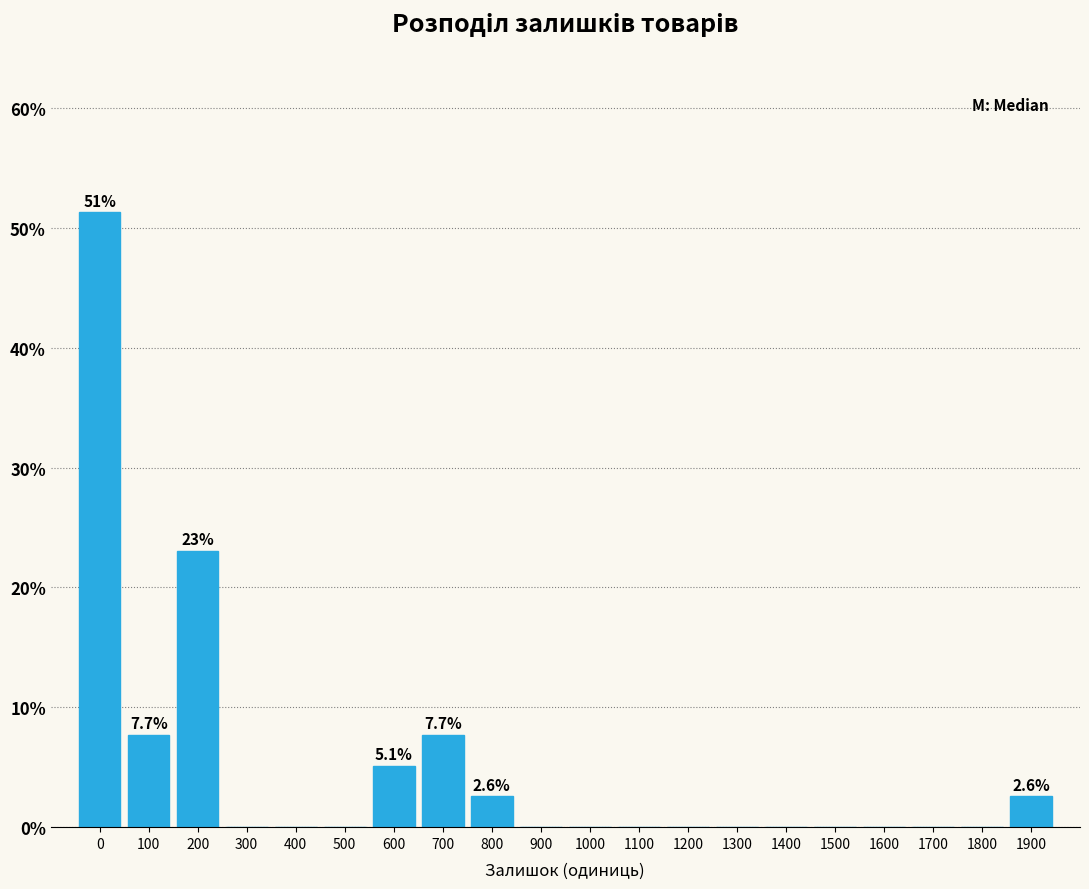

Reading right to left, transcribe all the data shown in this chart.

1900=2.6	1800=0.0	1700=0.0	1600=0.0	1500=0.0	1400=0.0	1300=0.0	1200=0.0	1100=0.0	1000=0.0	900=0.0	800=2.6	700=7.7	600=5.1	500=0.0	400=0.0	300=0.0	200=23.1	100=7.7	0=51.3